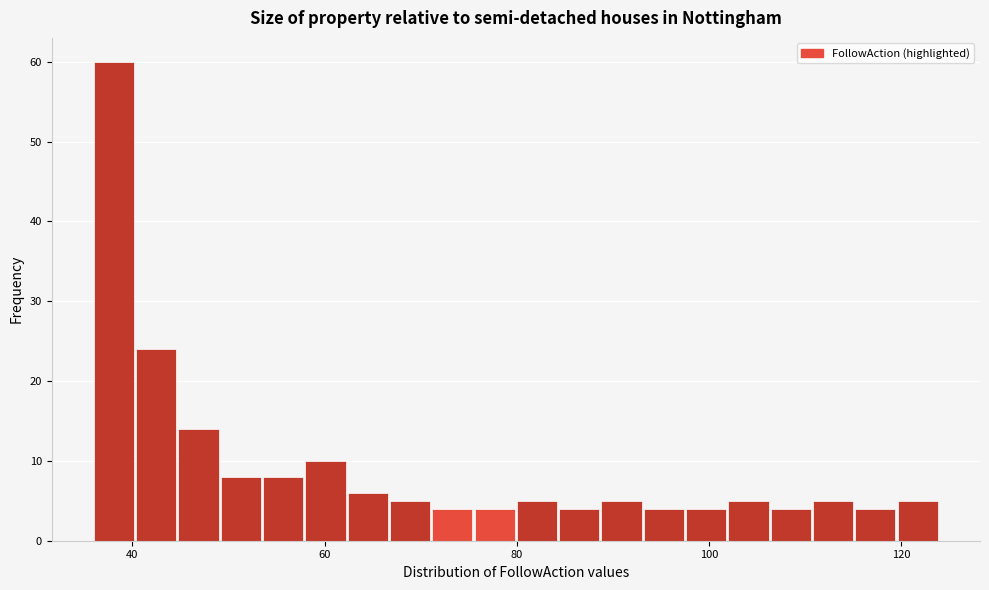

Around what value on the x-axis is the tallest bar? Give the approximate position of its centre, as read against the axis.

38